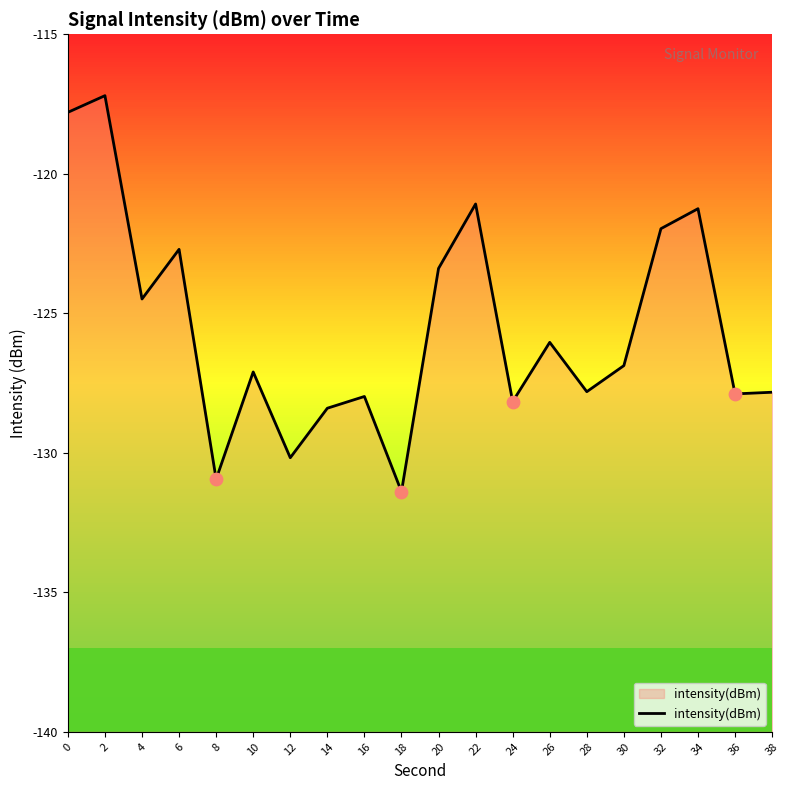

Between 20 and 30, which is larger?

20